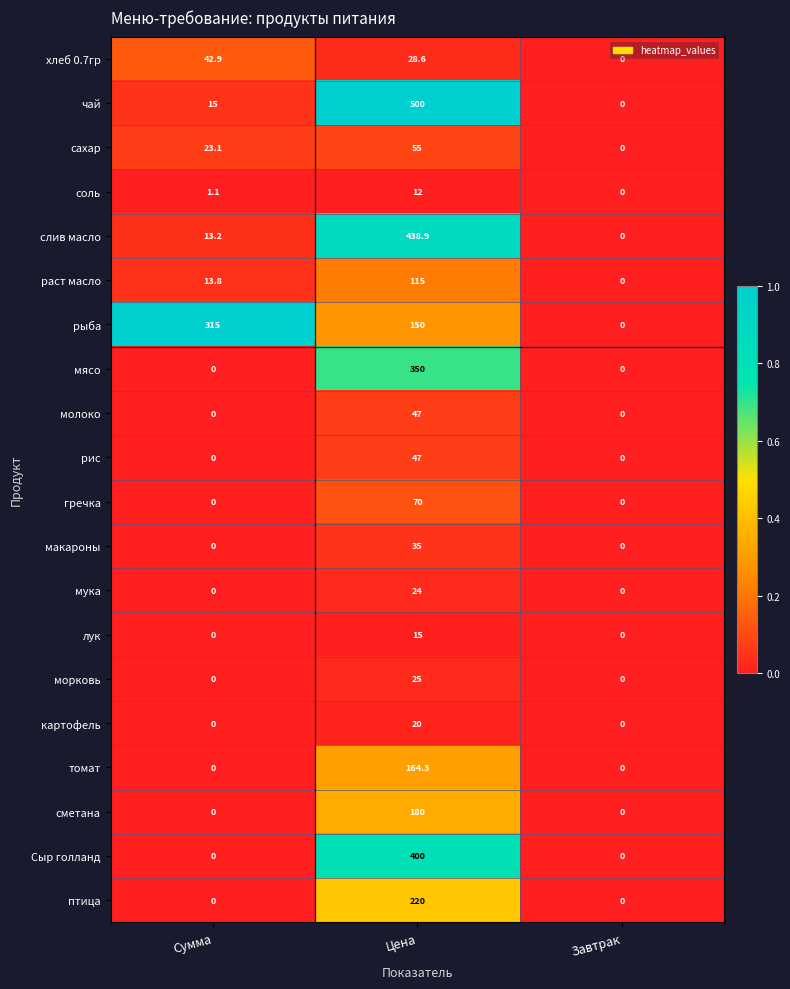

What is the spread (max minus min) of values at Цена?

488.0